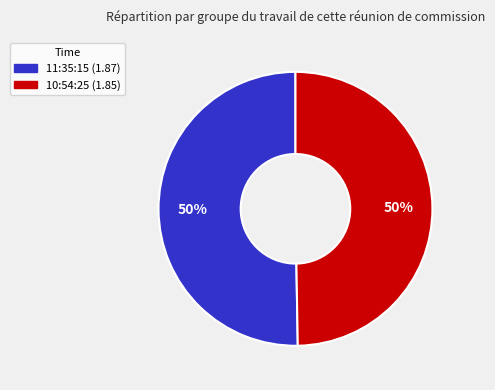

To the nearest percent, what is the average slice percentage?

50%